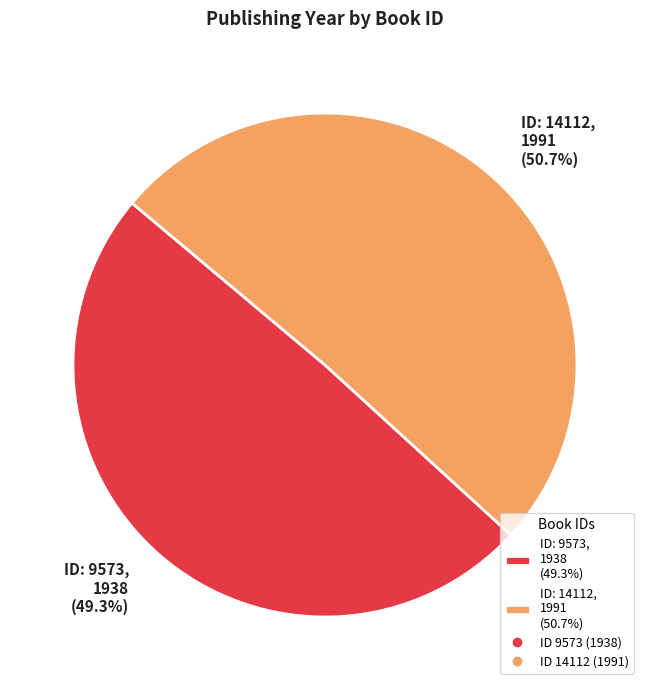

Which has a higher value, ID: 9573, 1938 (49.3%) or ID: 14112, 1991 (50.7%)?

ID: 14112, 1991 (50.7%)